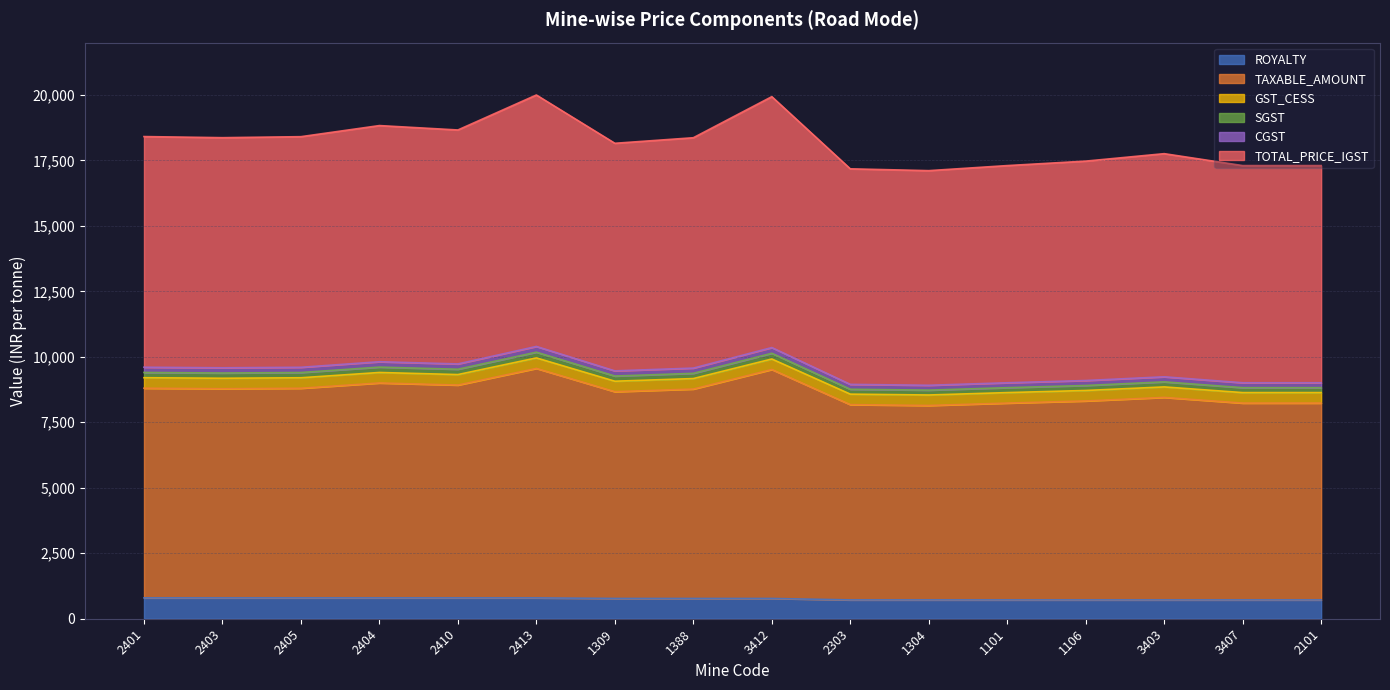

True or false: SGST and CGST intersect in this chart.

False